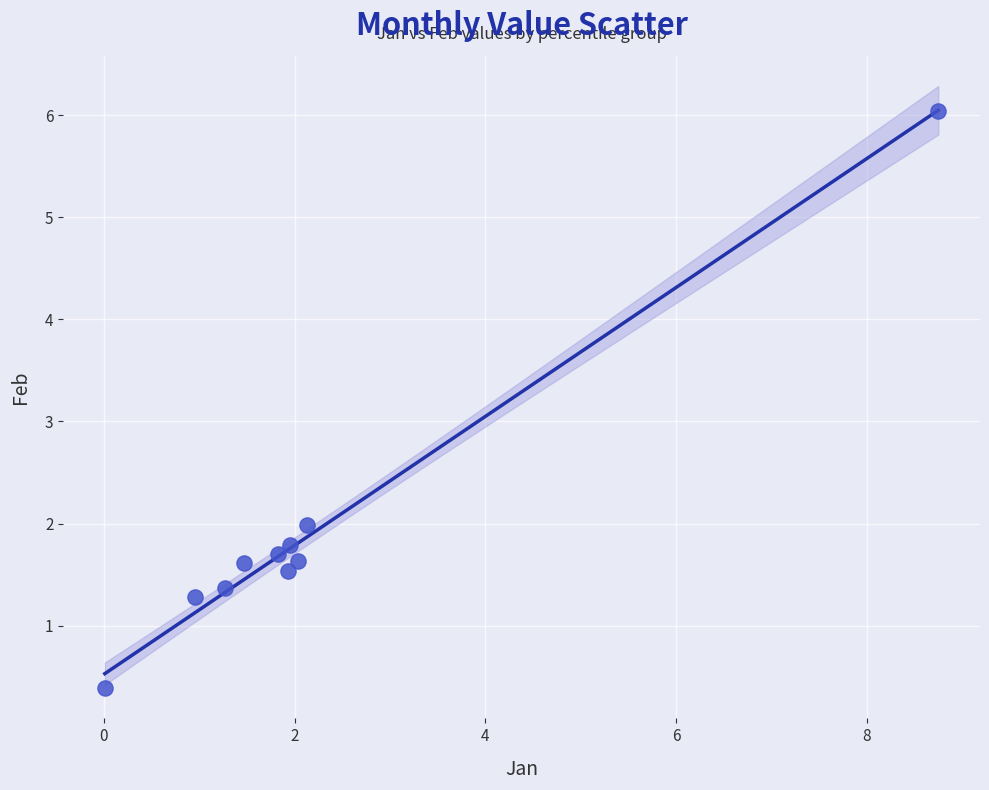

What is the average X value?

2.2